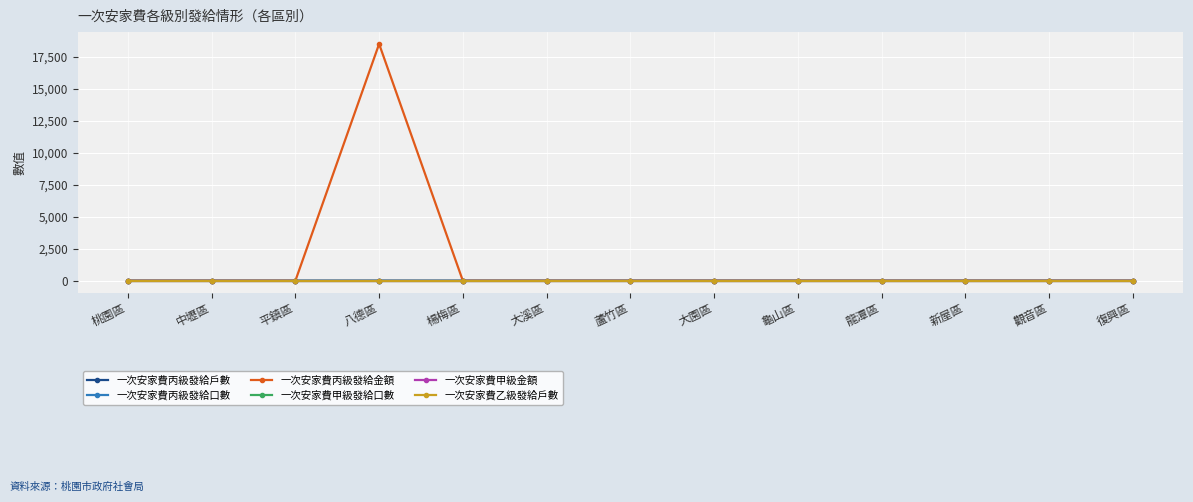

True or false: 一次安家費丙級發給戶數 and 一次安家費丙級發給口數 cross at least once.

False